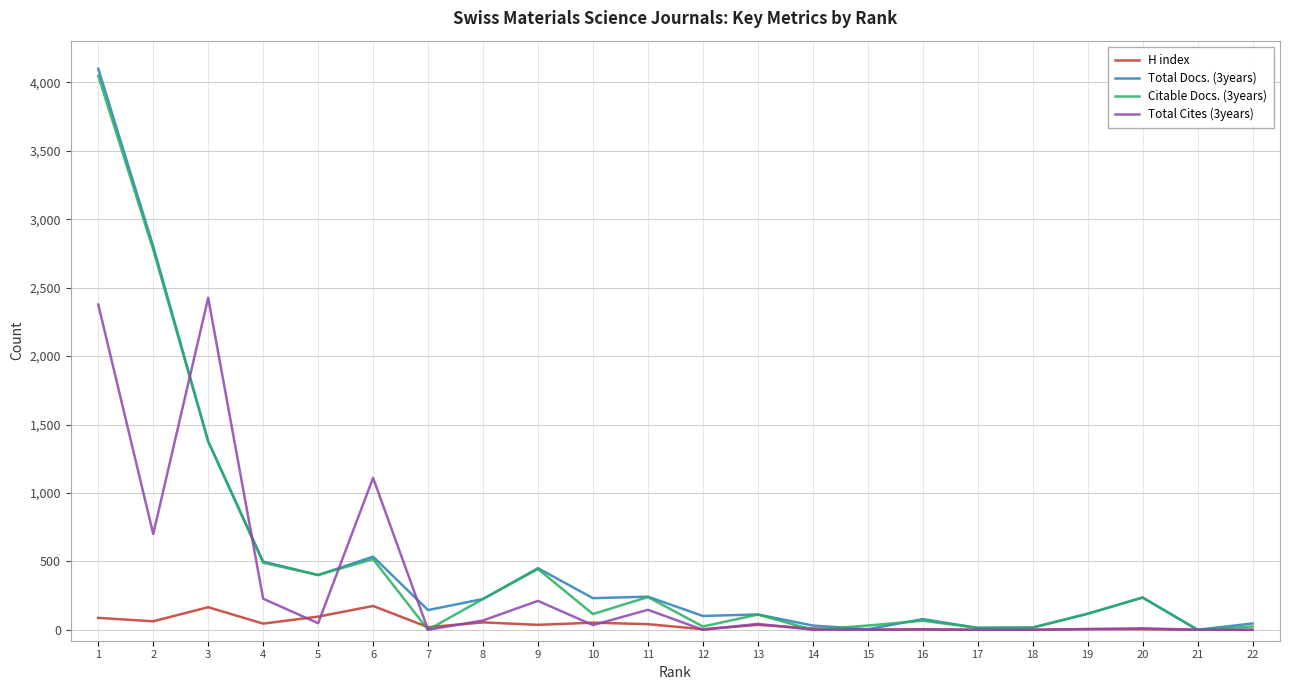

Which series has the widest spread of values?

Total Docs. (3years)